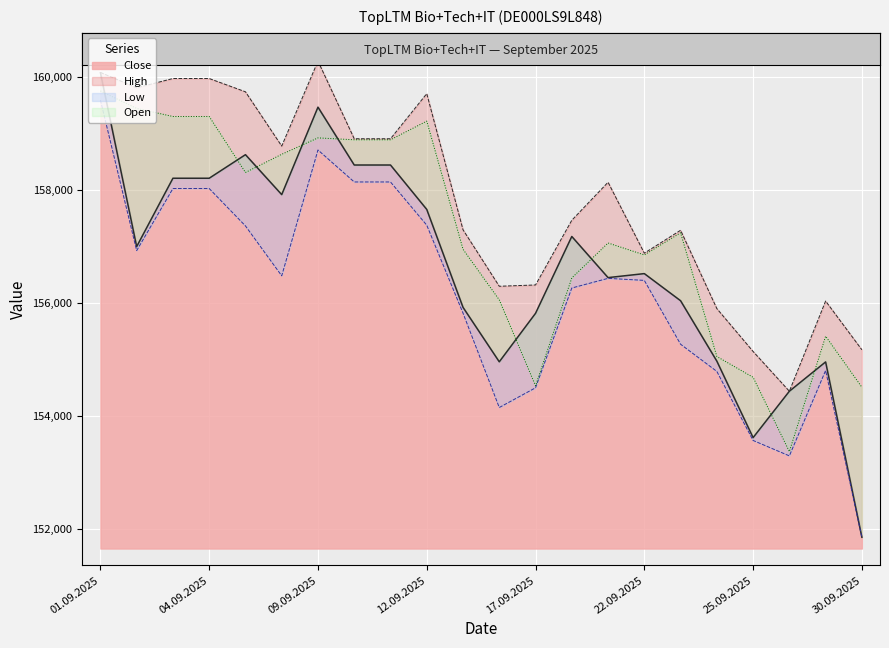

Is the value of High at 02.09.2025 greater than the value of Close at 12.09.2025?

Yes